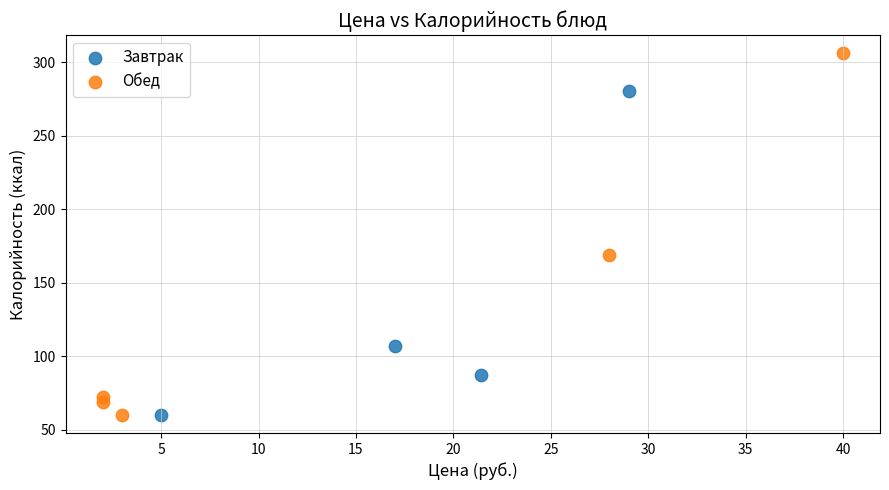

Which series has the largest Y range (max minus min)?

Обед